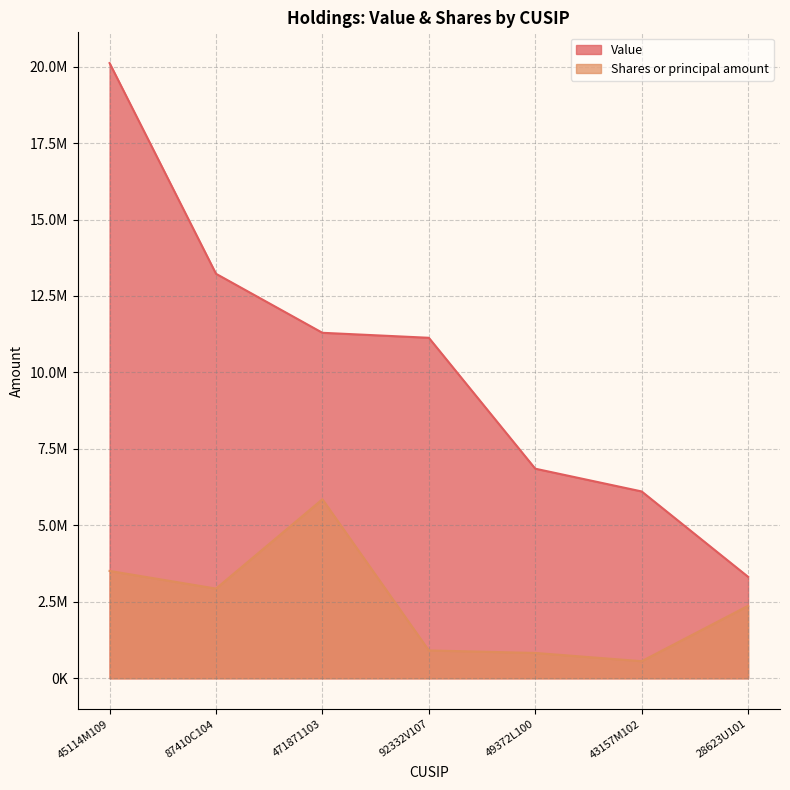

True or false: Value has more than 2 interior local peaks.

False